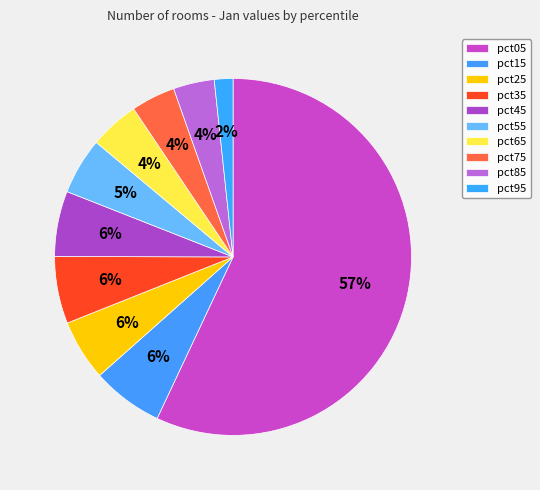

Count the number of slices in the pie.

10